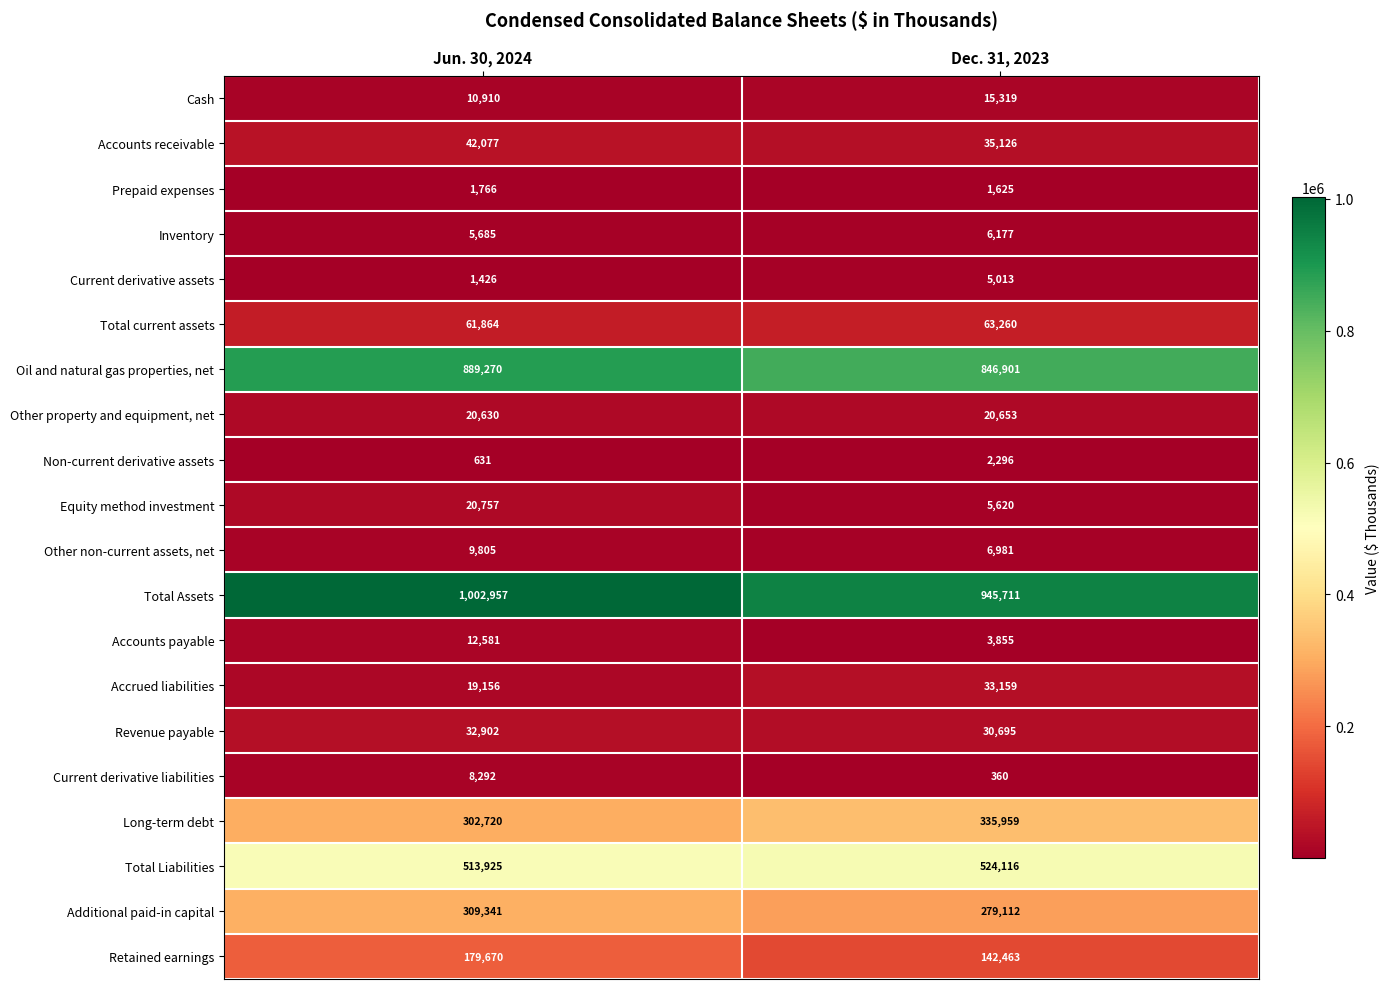

The value of Current derivative liabilities at Jun. 30, 2024 is 13053. True or false?

False